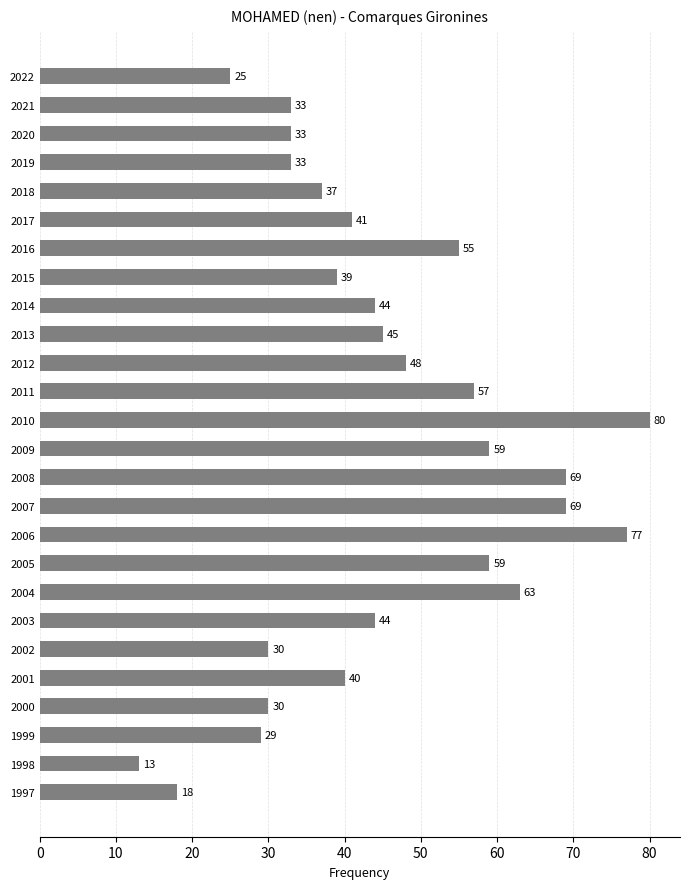

What is the value of the 4th bar from the top?

33